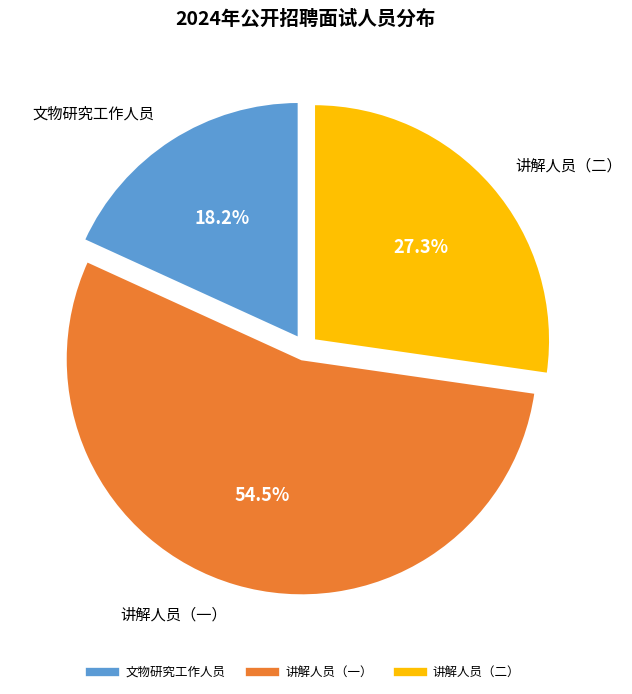

What is the ratio of the value at 文物研究工作人员 to the value at 讲解人员（二）?

0.7